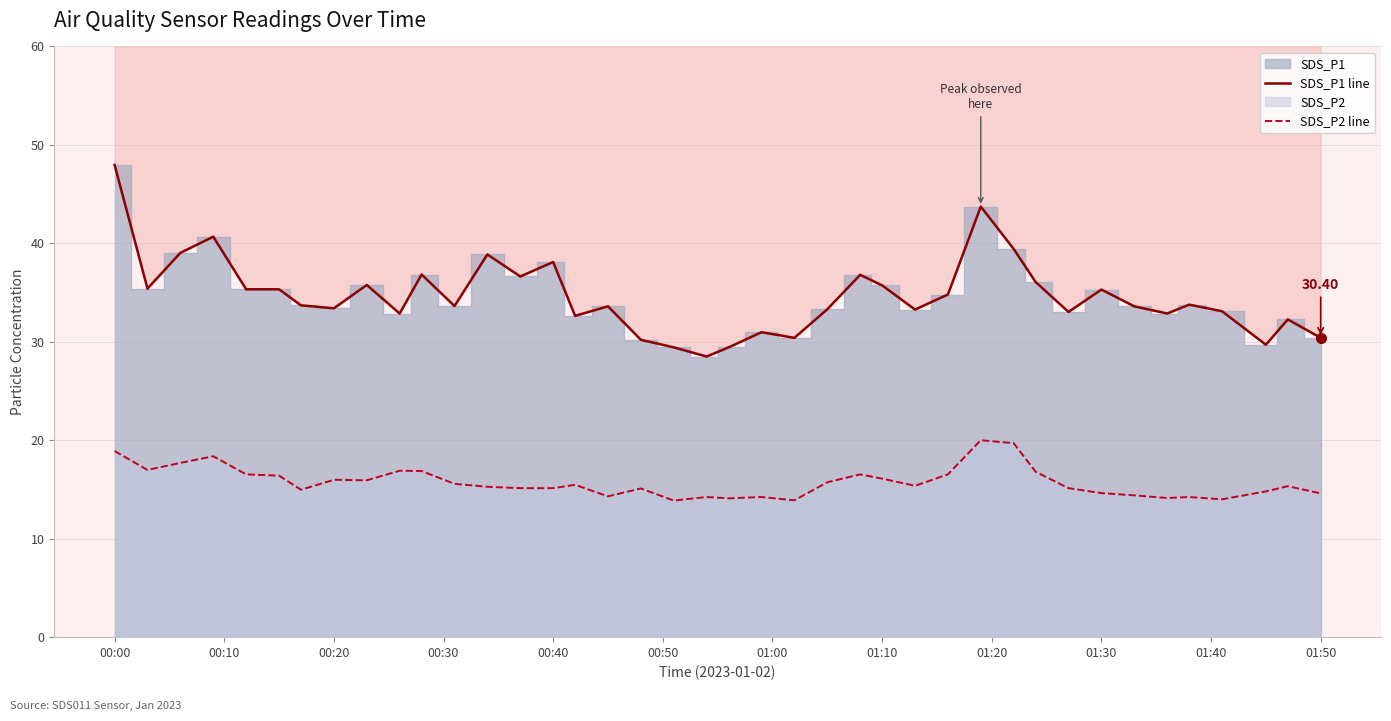

Reading right to left, extract all data points from this chart.

SDS_P1 line: 30.4	32.3	29.7	33.1	33.8	32.9	33.6	35.3	33.0	36.1	39.4	43.7	34.8	33.3	35.7	36.8	33.3	30.4	31.0	29.4	28.5	29.4	30.2	33.6	32.6	38.1	36.6	38.9	33.6	36.8	32.9	35.8	33.4	33.7	35.3	35.3	40.7	39.0	35.4	48.0
SDS_P2 line: 14.6	15.3	14.8	14.0	14.2	14.1	14.4	14.6	15.1	16.8	19.7	20.0	16.5	15.4	16.1	16.5	15.7	13.9	14.2	14.1	14.2	13.9	15.1	14.3	15.5	15.1	15.1	15.3	15.6	16.9	16.9	15.9	16.0	15.0	16.4	16.5	18.4	17.7	17.0	18.9